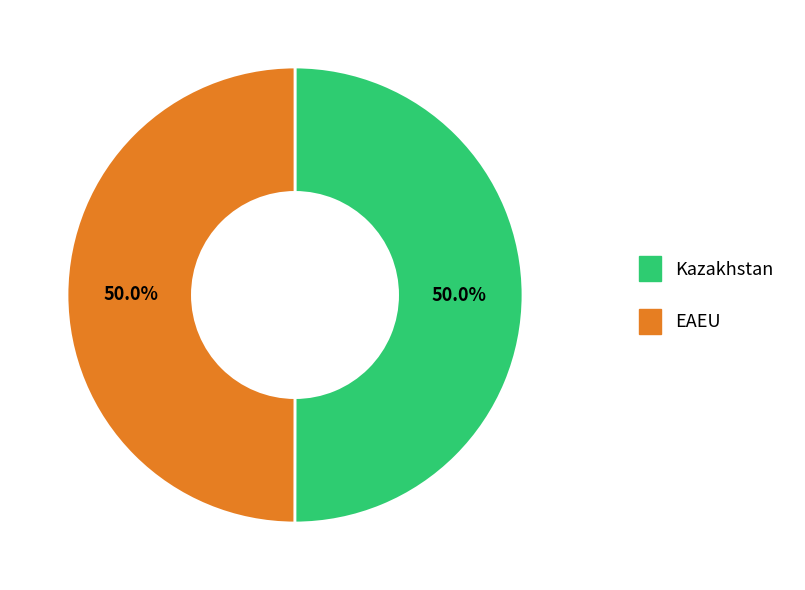

What is the total percentage of EAEU and Kazakhstan?

100.0%